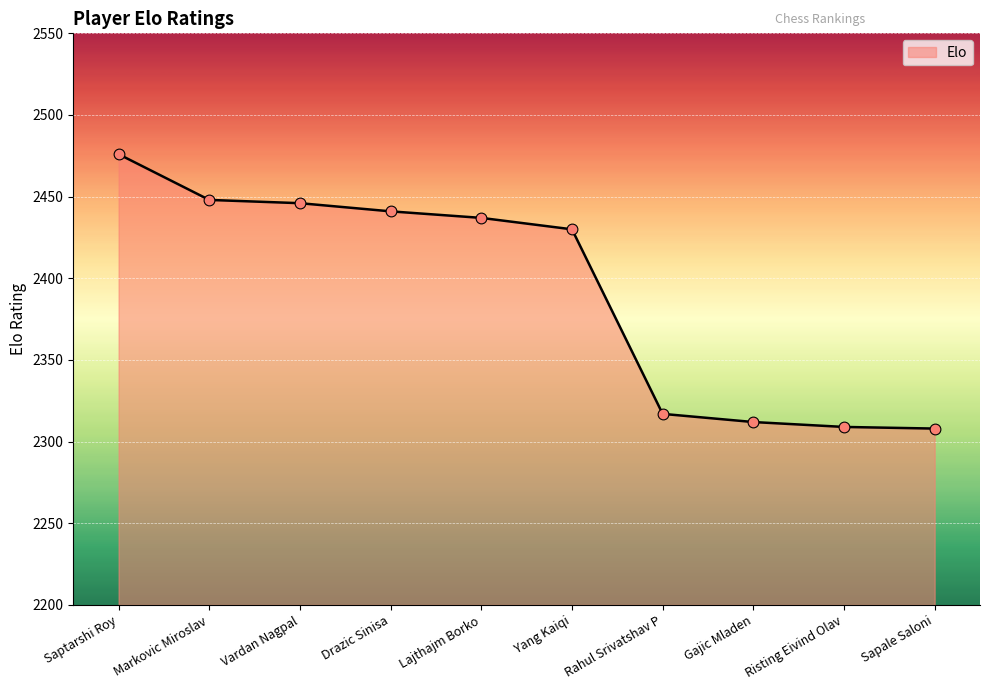

What is the ratio of the value at Rahul Srivatshav P to the value at Markovic Miroslav?

0.9